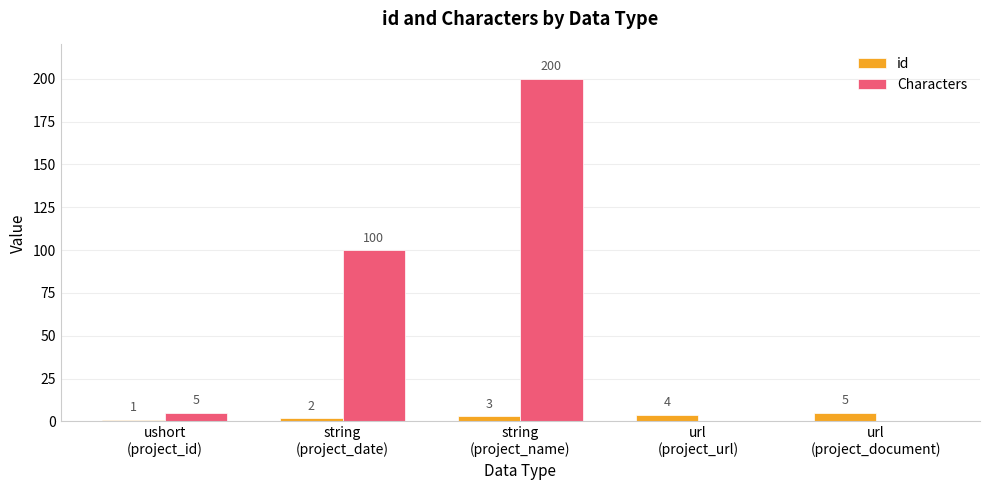

What is the sum of all id values?

15